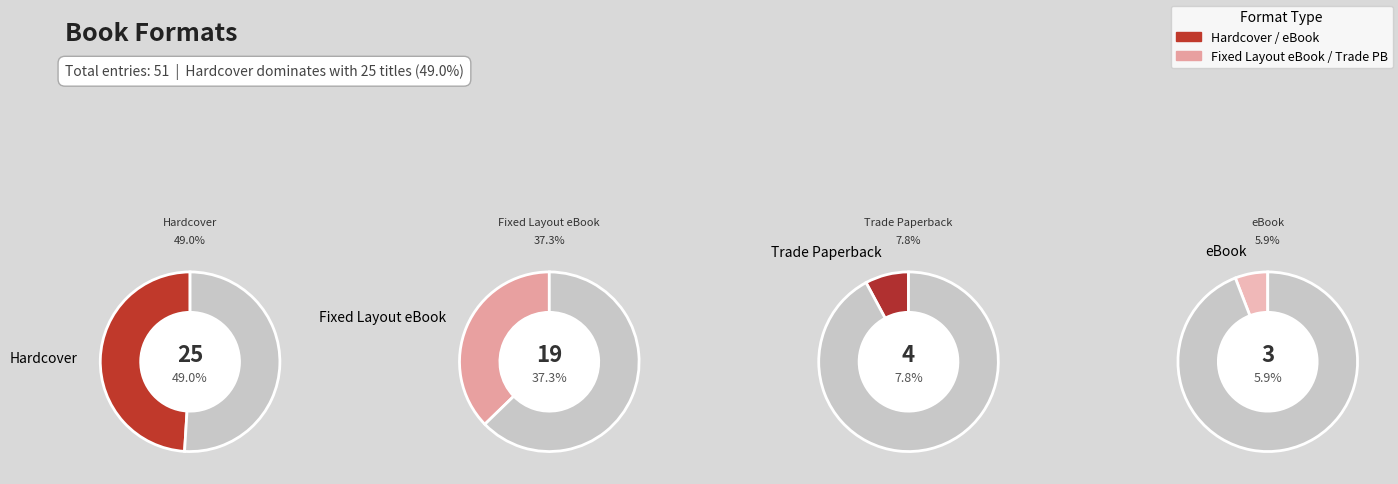

To the nearest percent, what is the difference between the largest and smallest slice percentages?

43%